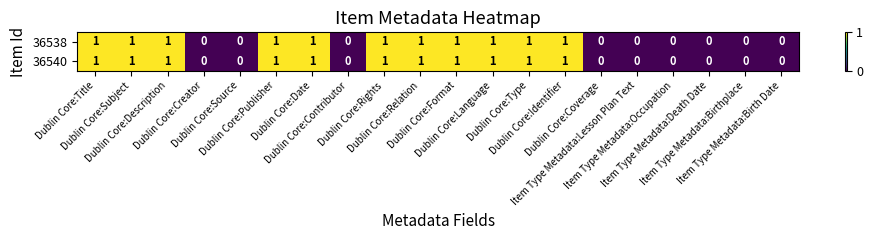

Count the 36538 values in the range 0 to 1.

20